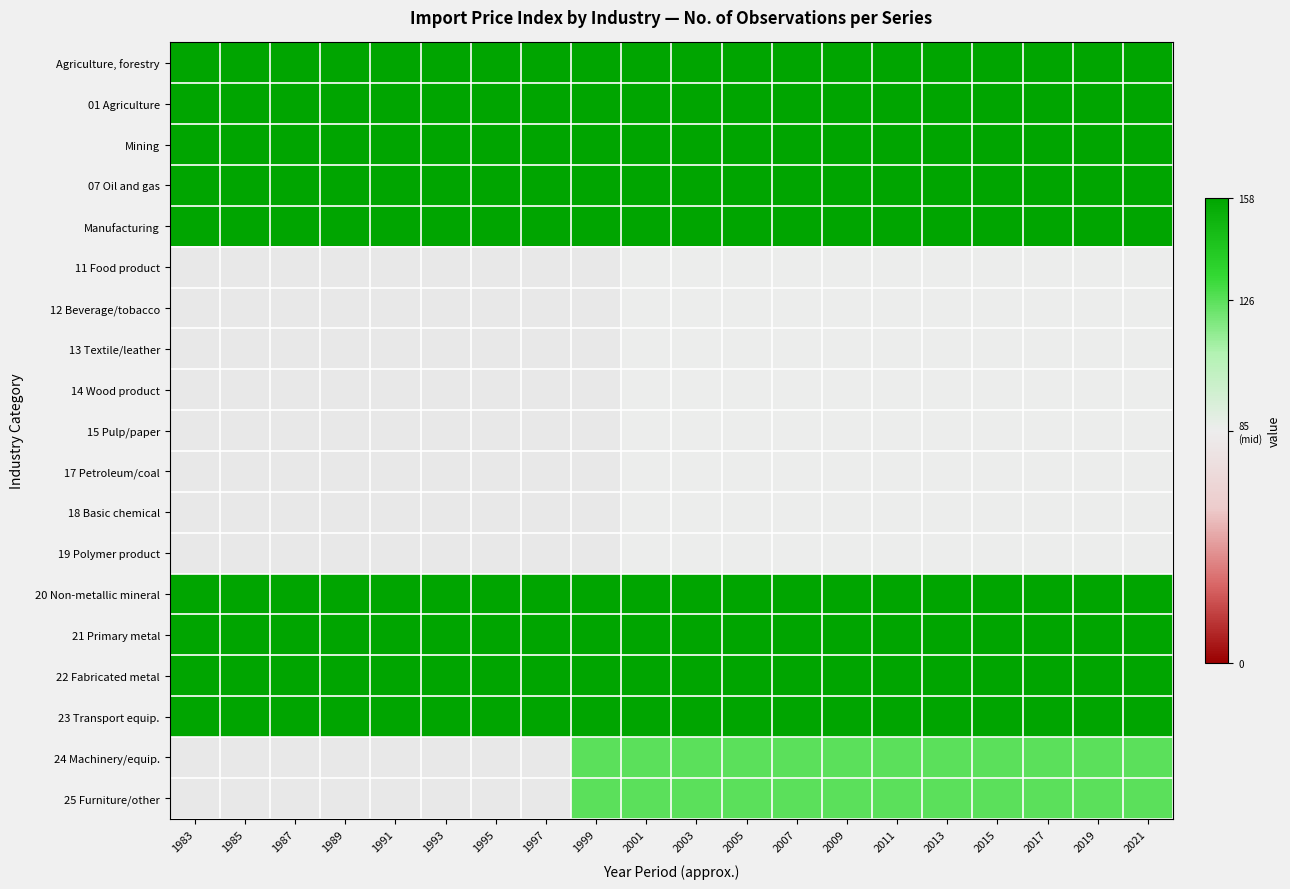

At how many categories does at least one series exceed 147?

20